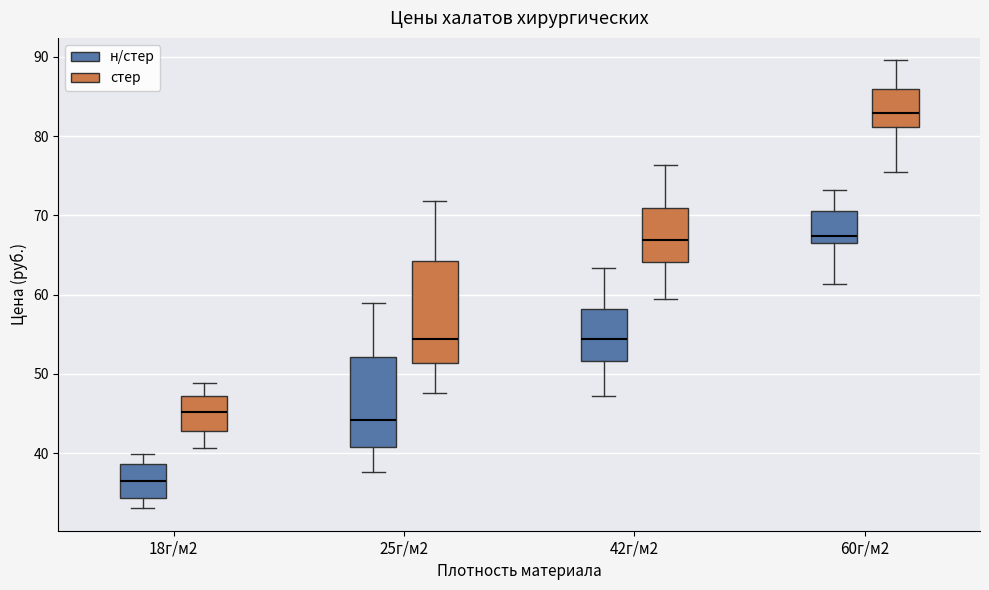

Reading left to right, transcribe this box plot: for each box, give where its median line is, the range the box spans, and where its two whiskers end, as read against the y-axis. The values are not printed on the chart, so give them approximately, as read against the axis.

18г/м2 (н/стер): median 37, box 34 to 39, whiskers 33 to 40
18г/м2 (стер): median 45, box 43 to 47, whiskers 41 to 49
25г/м2 (н/стер): median 44, box 41 to 52, whiskers 38 to 59
25г/м2 (стер): median 54, box 51 to 64, whiskers 48 to 72
42г/м2 (н/стер): median 54, box 52 to 58, whiskers 47 to 63
42г/м2 (стер): median 67, box 64 to 71, whiskers 59 to 76
60г/м2 (н/стер): median 67 (just above the box's lower edge), box 67 to 71, whiskers 61 to 73
60г/м2 (стер): median 83, box 81 to 86, whiskers 75 to 90